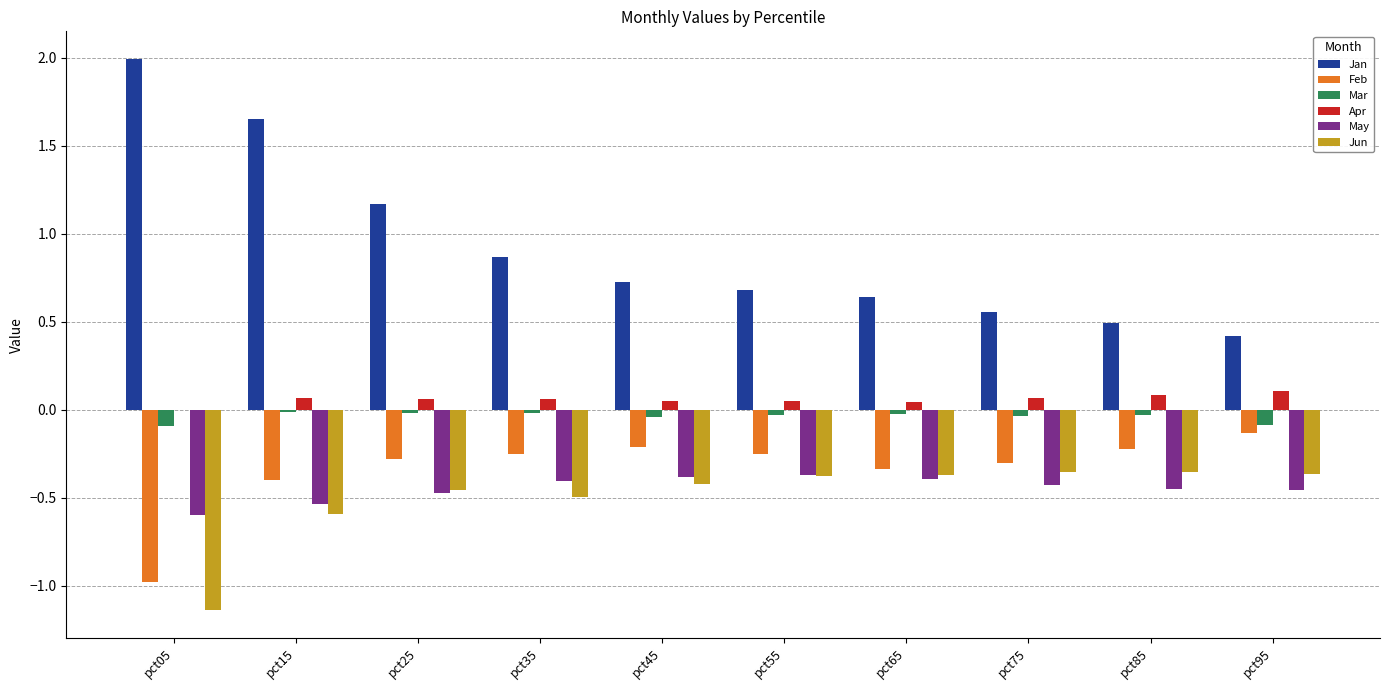

True or false: Mar has a value of -0.0 at pct65.

True